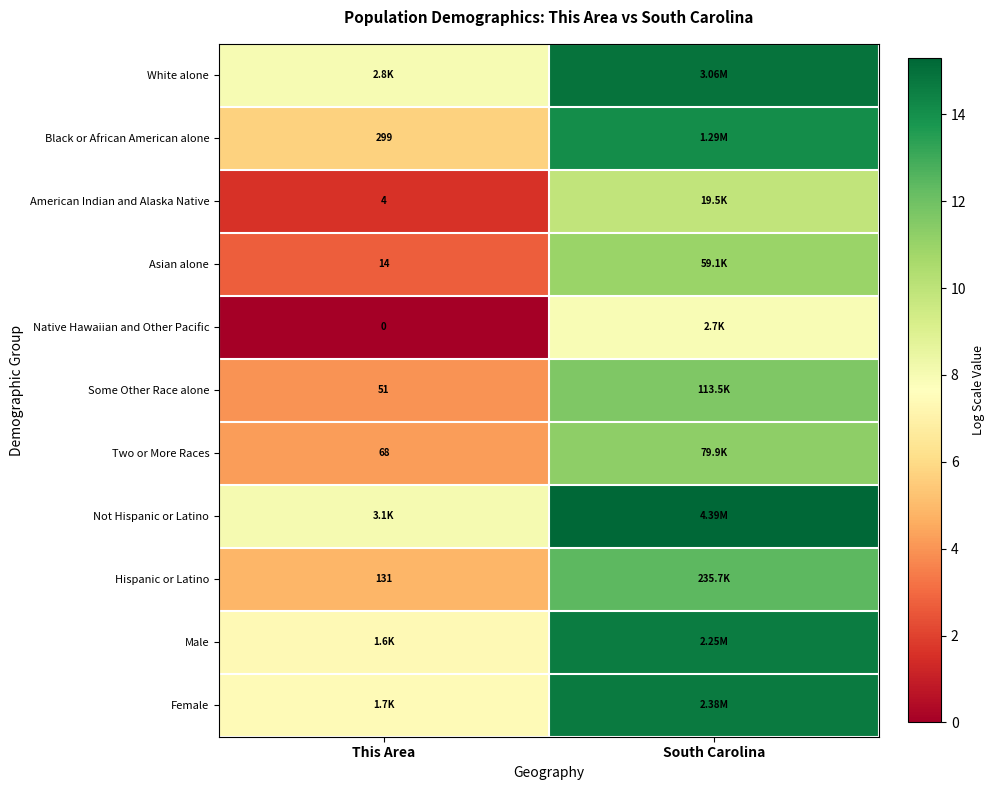

Is it true that American Indian and Alaska Native equals 2.7 at This Area?

False